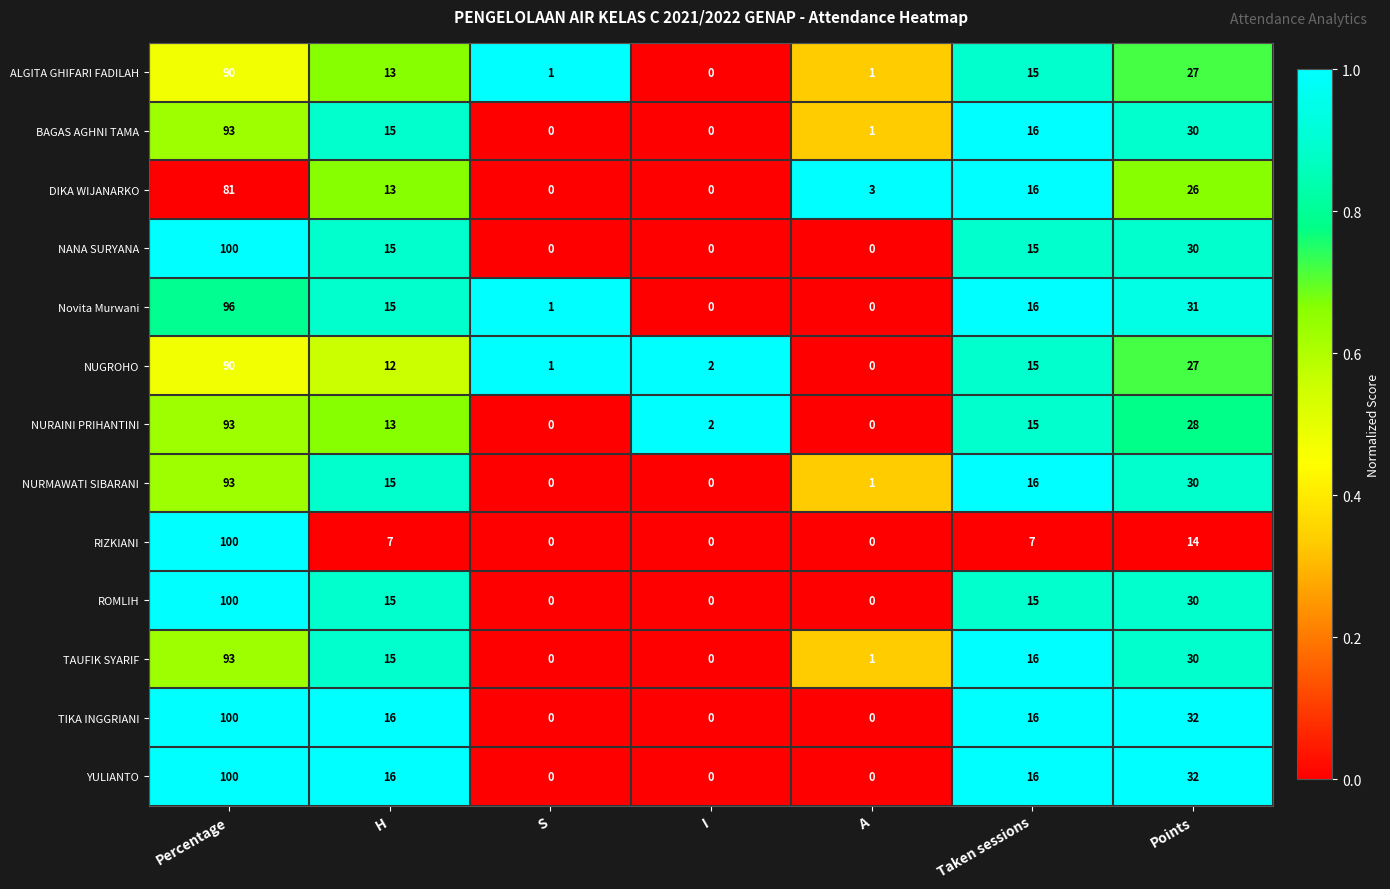

Is the value of ALGITA GHIFARI FADILAH at Percentage greater than the value of NANA SURYANA at Percentage?

No